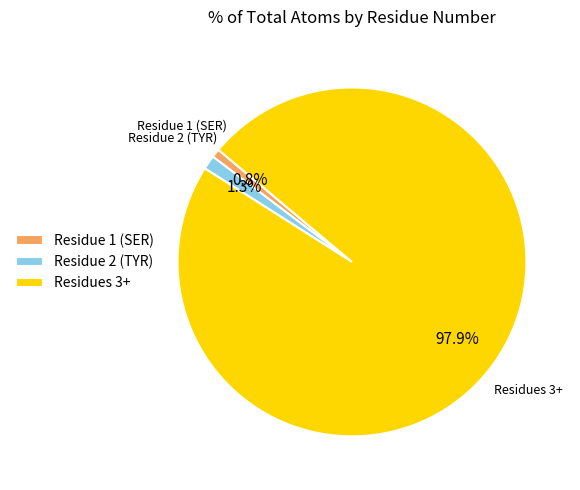

How many slices are in this pie chart?

3